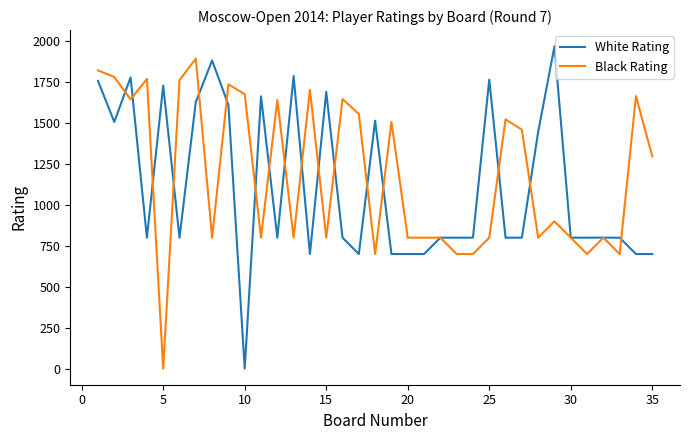

What are all the series names shown in the legend?

White Rating, Black Rating